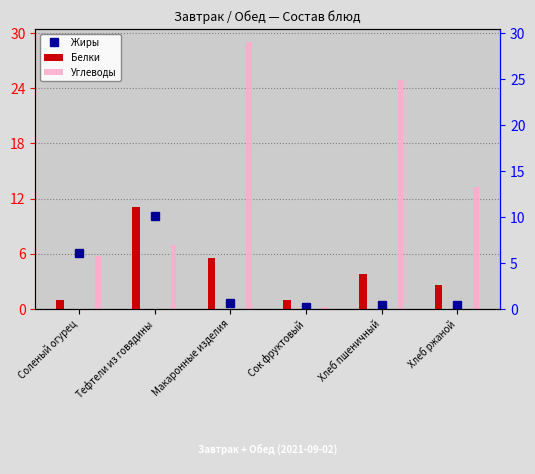

How many data points does each series have?

6